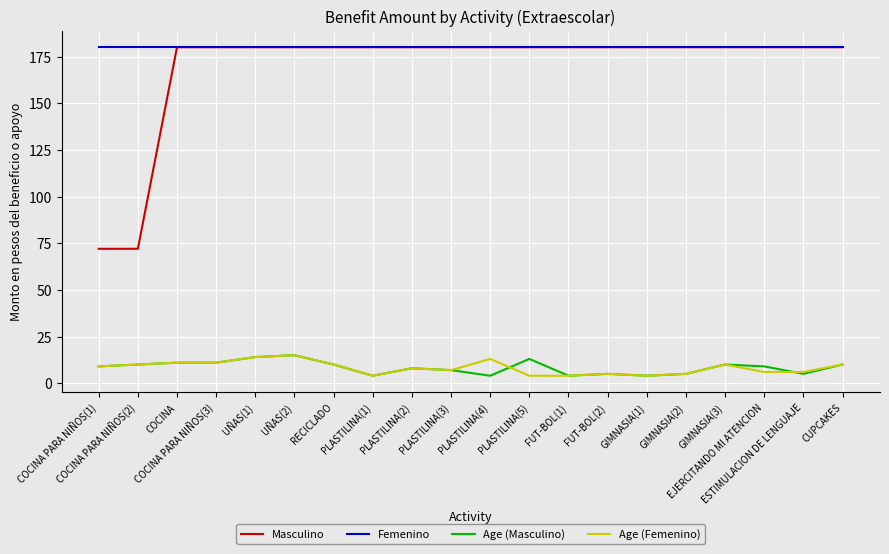

What is the average value of the Age (Masculino) series?

8